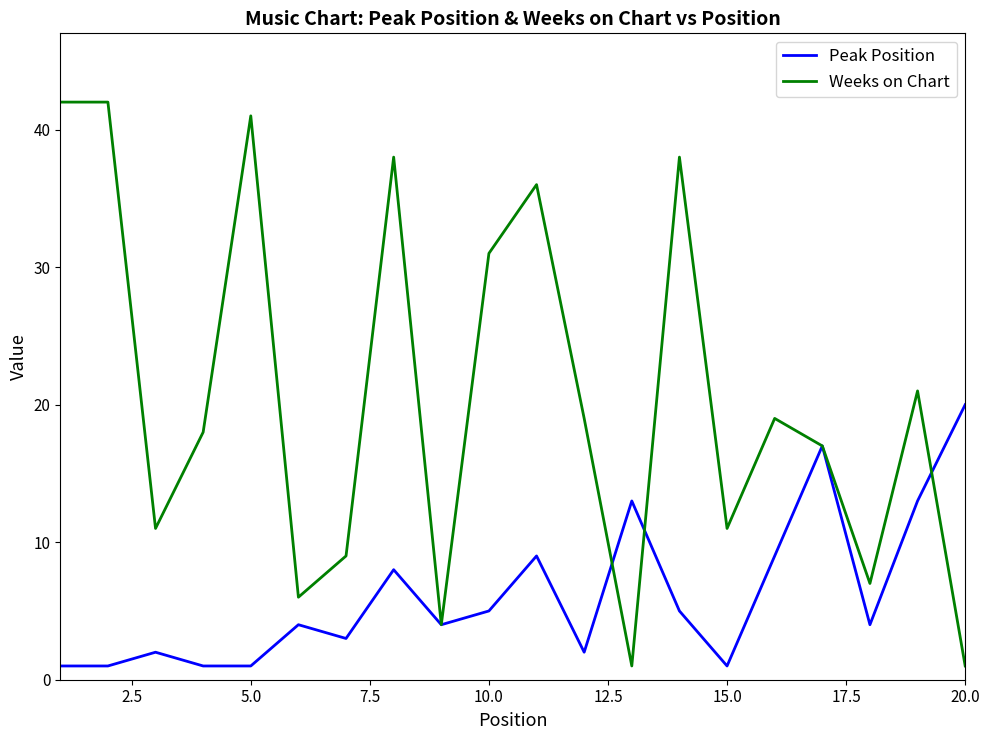

Reading right to left, transcribe all the data shown in this chart.

Peak Position: 20	13	4	17	9	1	5	13	2	9	5	4	8	3	4	1	1	2	1	1
Weeks on Chart: 1	21	7	17	19	11	38	1	19	36	31	4	38	9	6	41	18	11	42	42